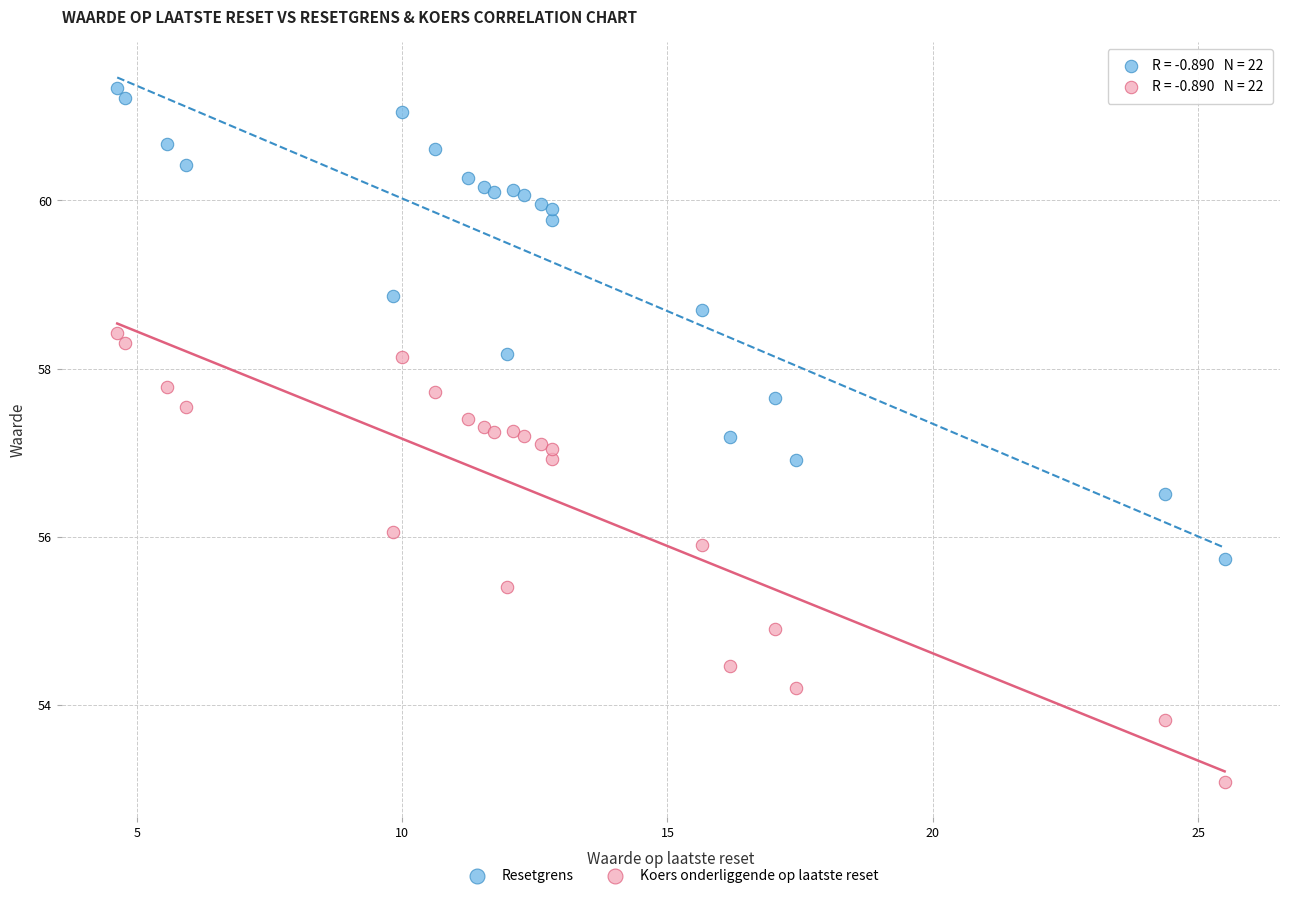

Which series contains the highest Y value?

Resetgrens